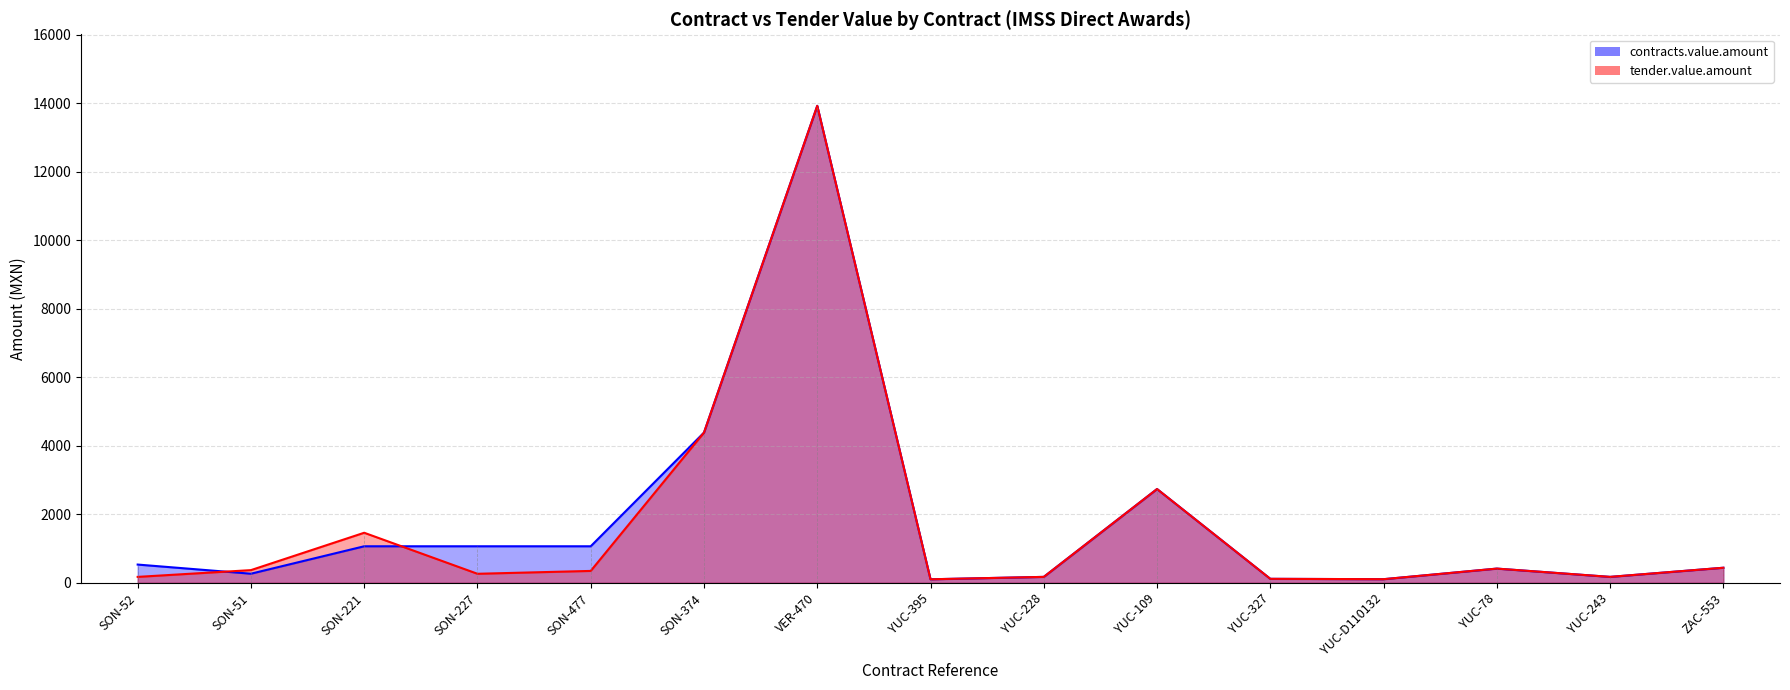

How many categories are shown in the chart?

15